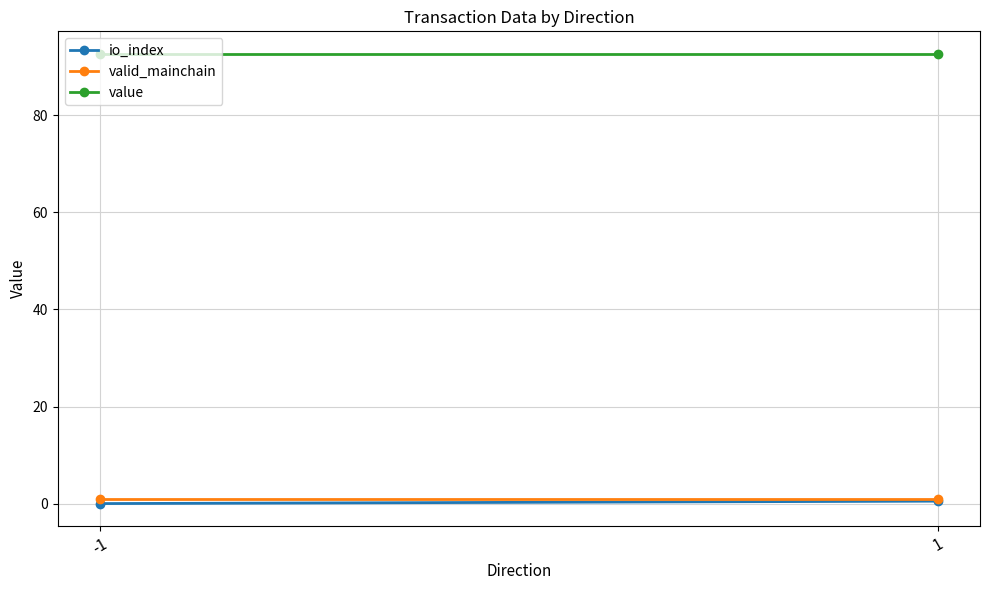

What is the difference between the maximum and minimum values in the io_index series?

0.5